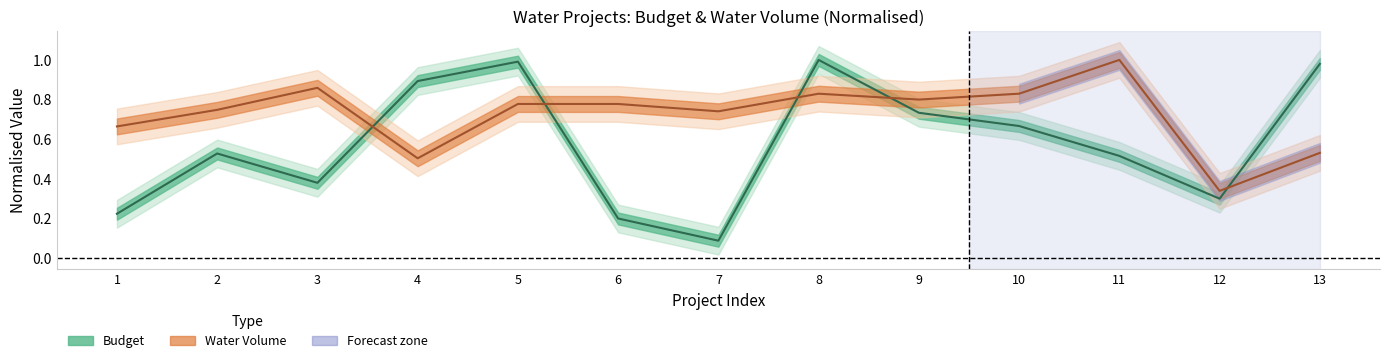

What is the average value of the Budget series?

0.6